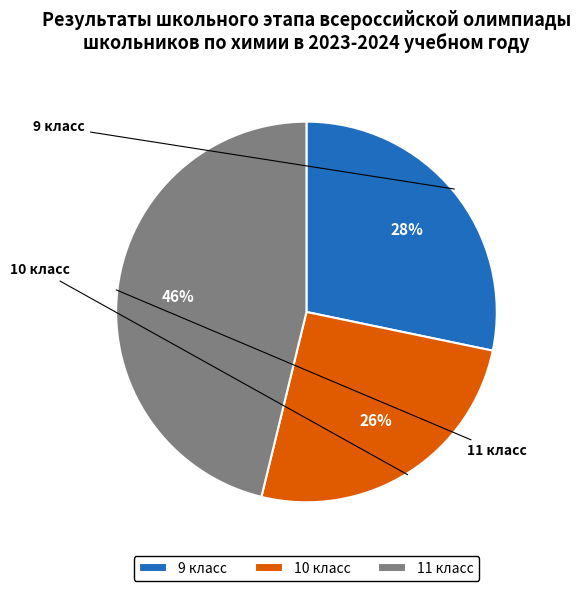

Rank the categories by value from lowest to highest.

10 класс, 9 класс, 11 класс